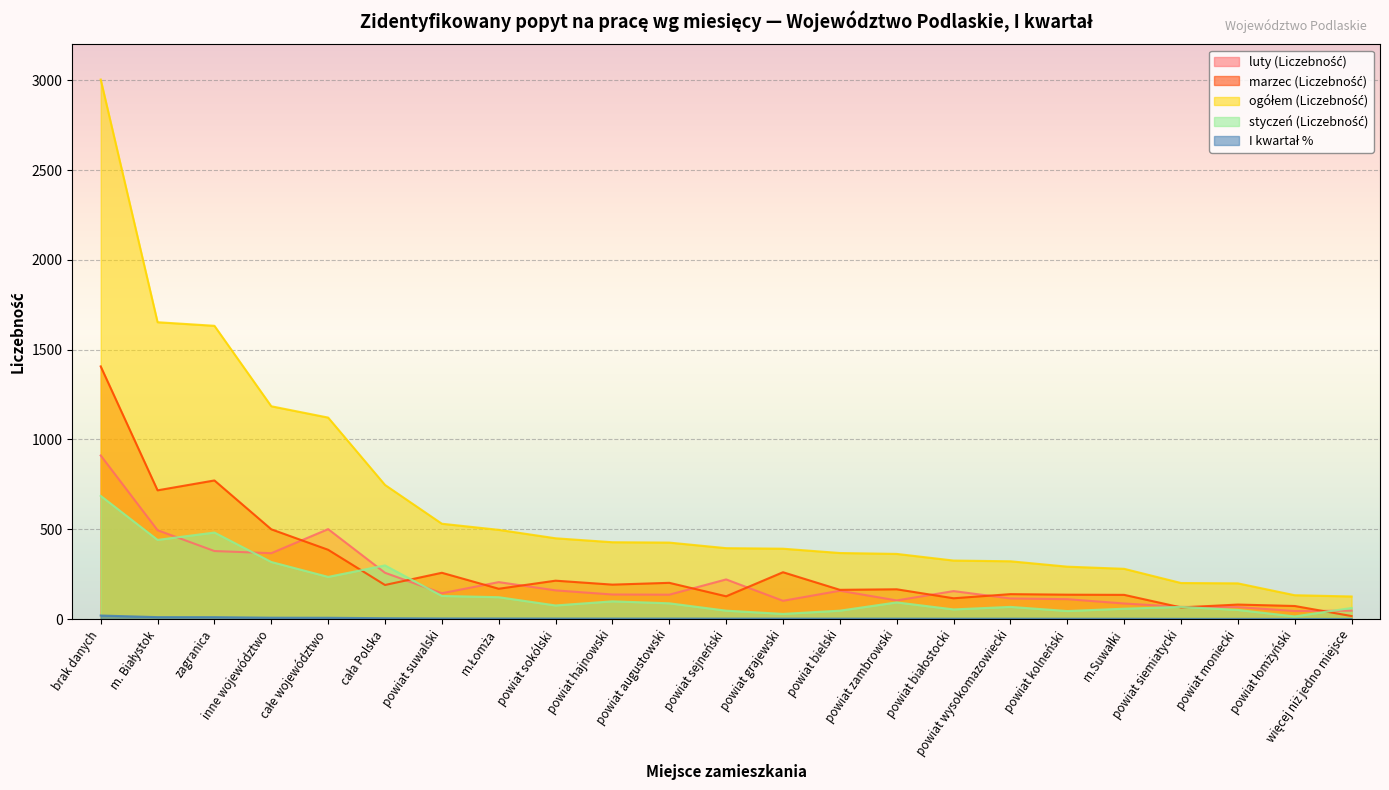

True or false: luty (Liczebność) and I kwartał % intersect in this chart.

False